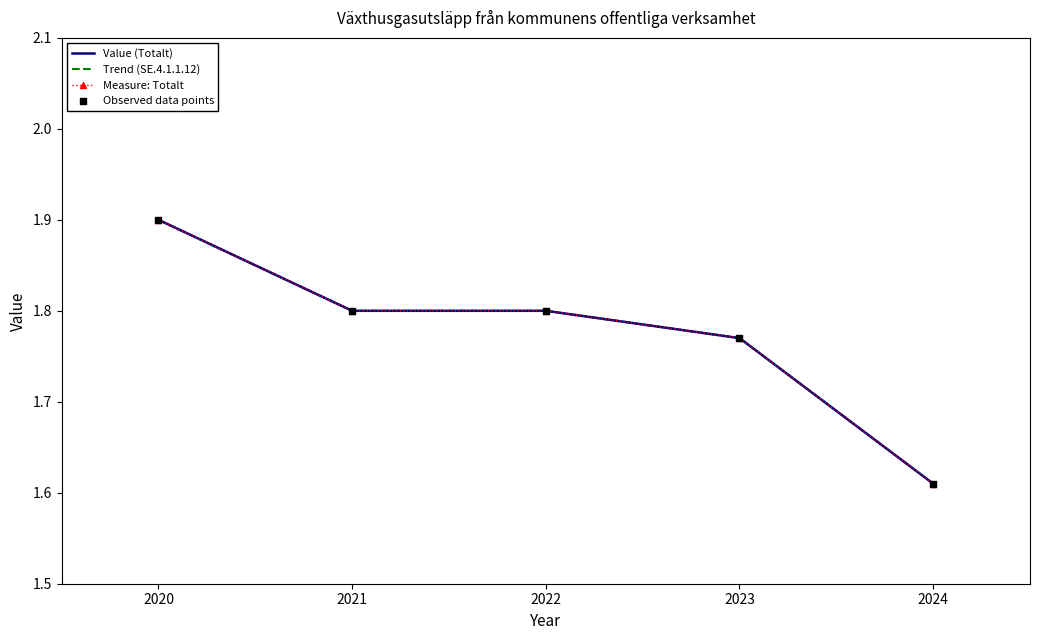

What is the total value across all series at 2022?

7.2